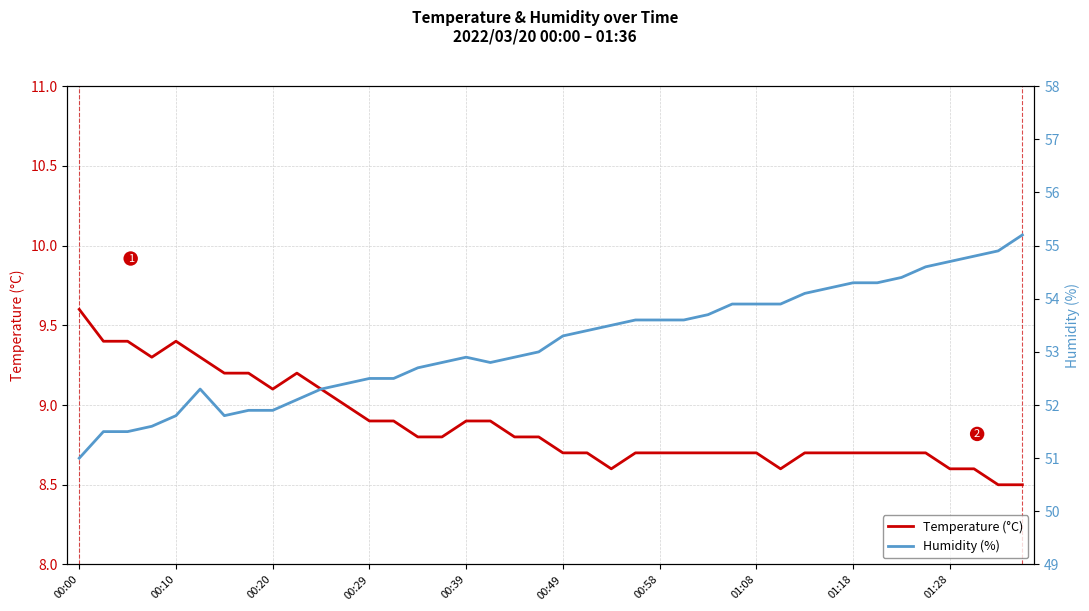

True or false: Humidity (%) and Temperature (°C) intersect in this chart.

False